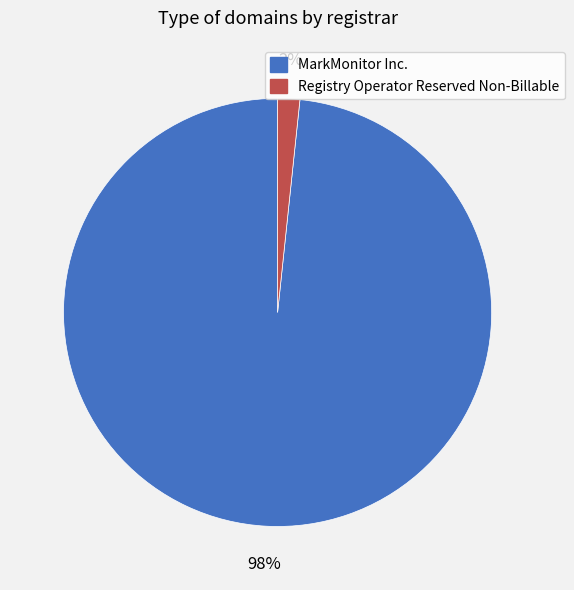

Between MarkMonitor Inc. and Registry Operator Reserved Non-Billable, which is larger?

MarkMonitor Inc.